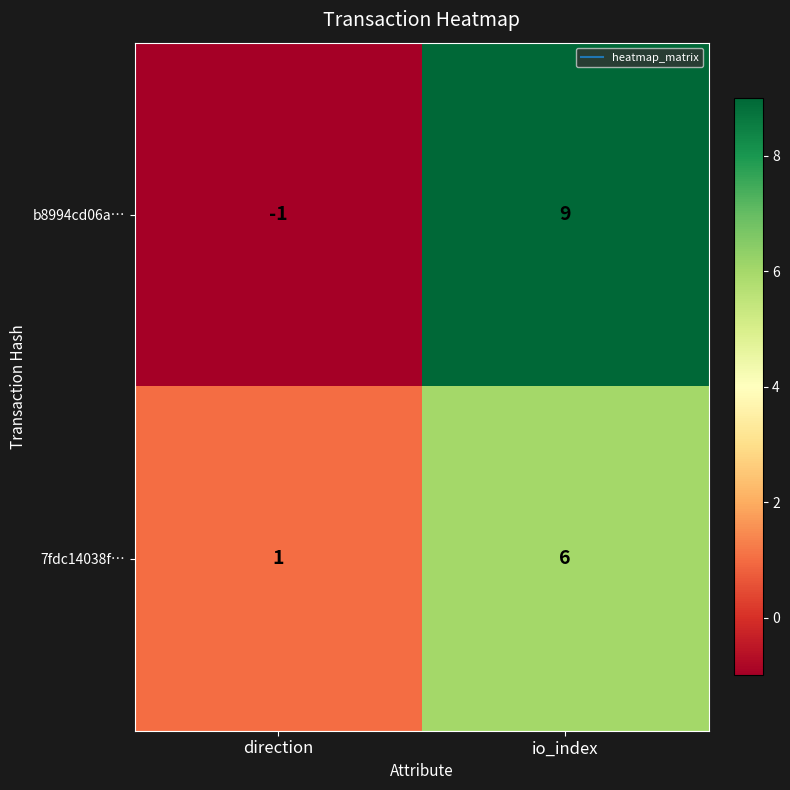

At which category does the chart reach its minimum across all series?

direction